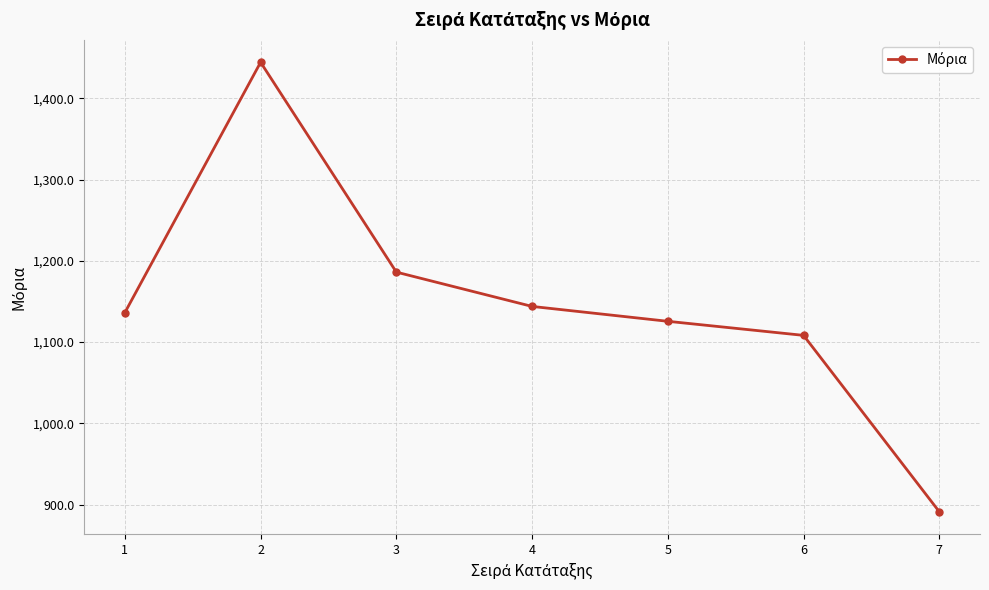

List the labels in order of value, largest first.

2, 3, 4, 1, 5, 6, 7